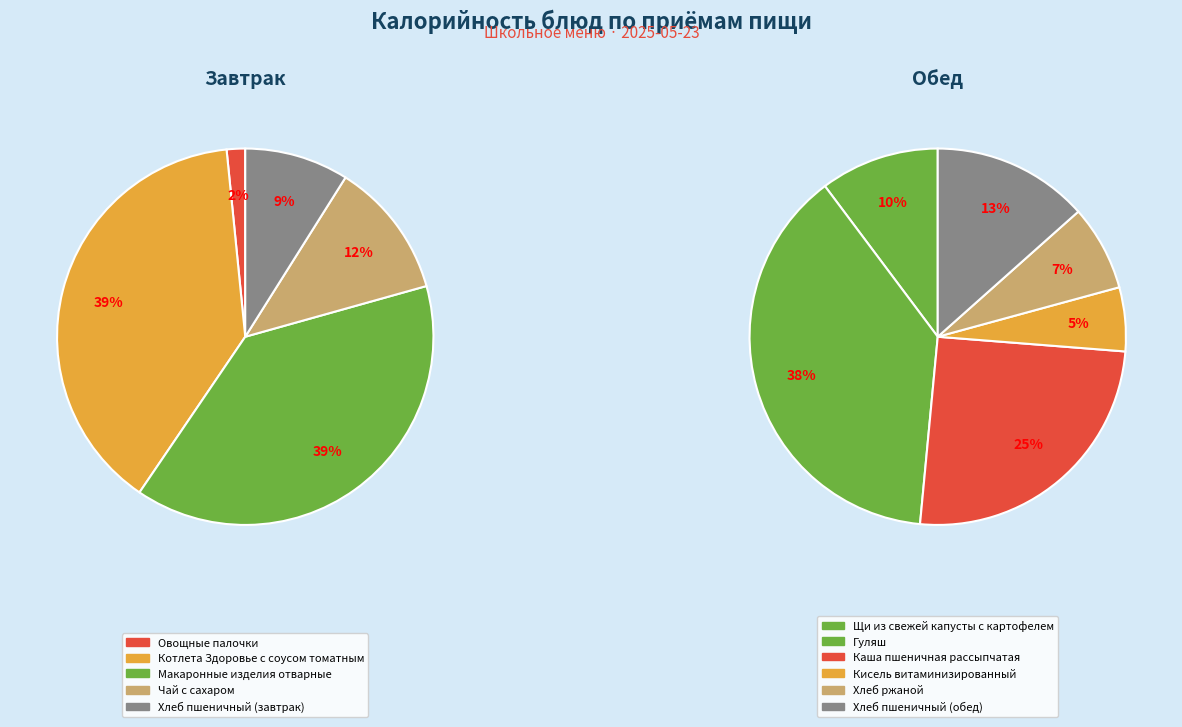

Does Гуляш account for over 50% of the chart?

No